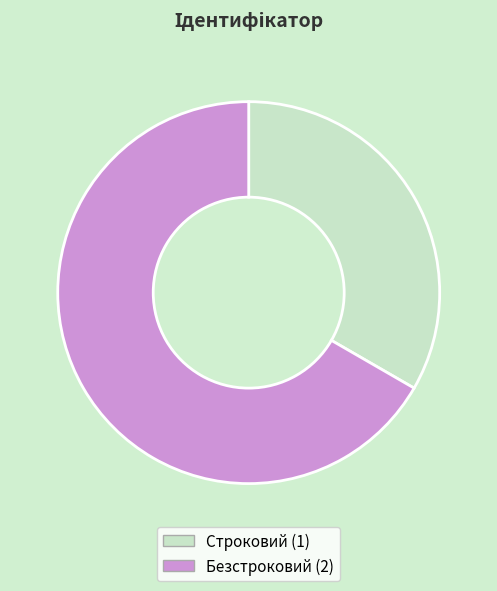

The Безстроковий slice represents 81% of the pie. True or false?

False